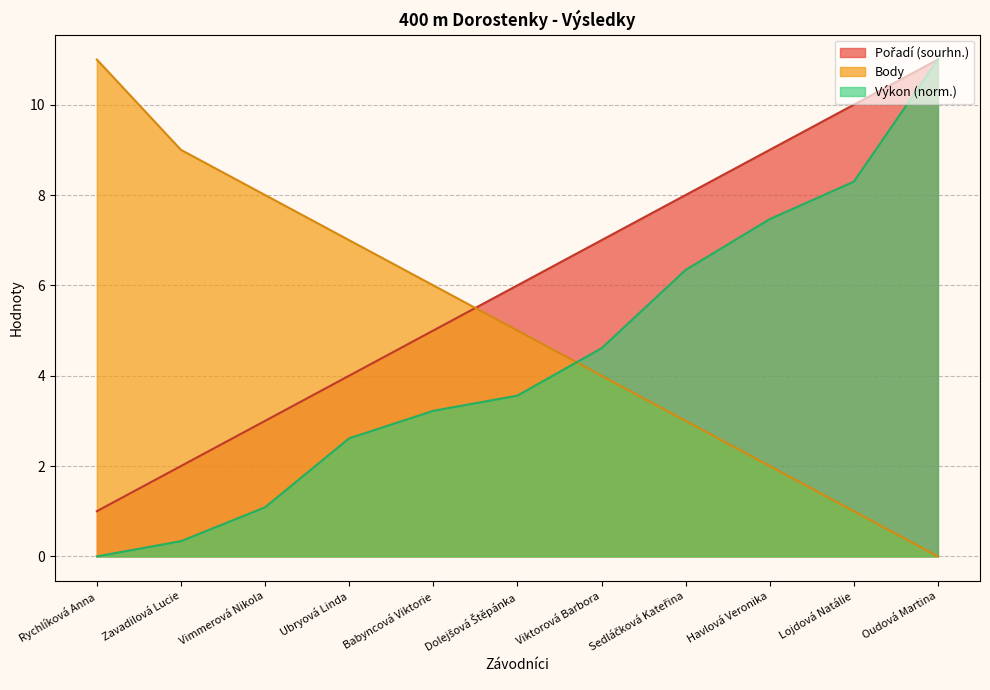

What position from the right is Havlová Veronika?

3